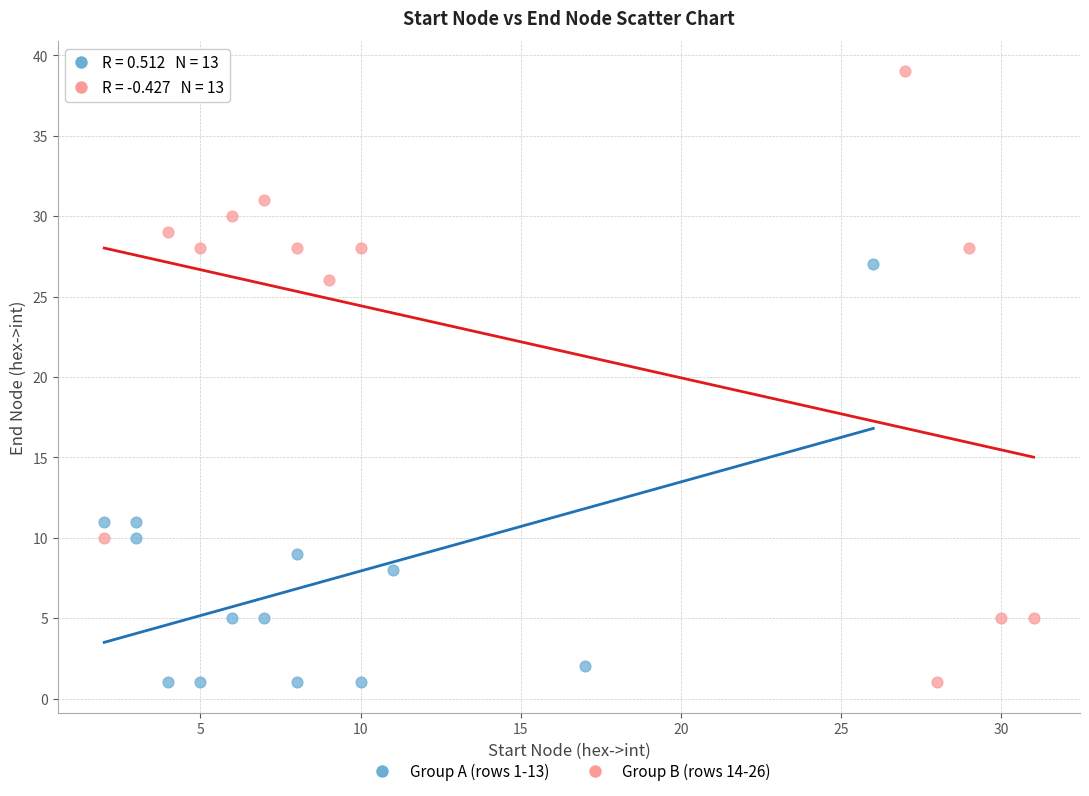

Which series contains the highest Y value?

Group B (rows 14-26)